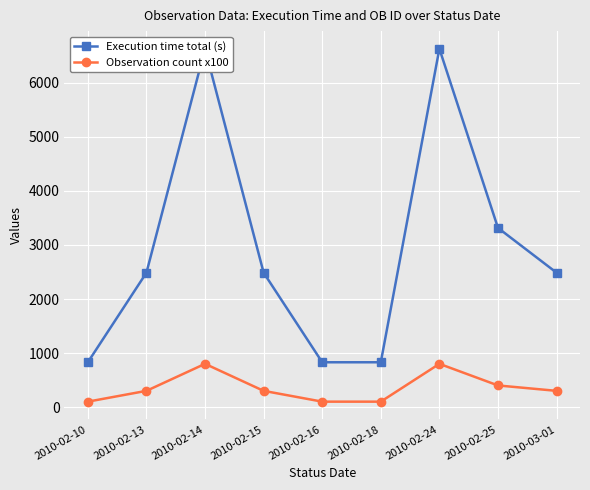

What are all the series names shown in the legend?

Execution time total (s), Observation count x100